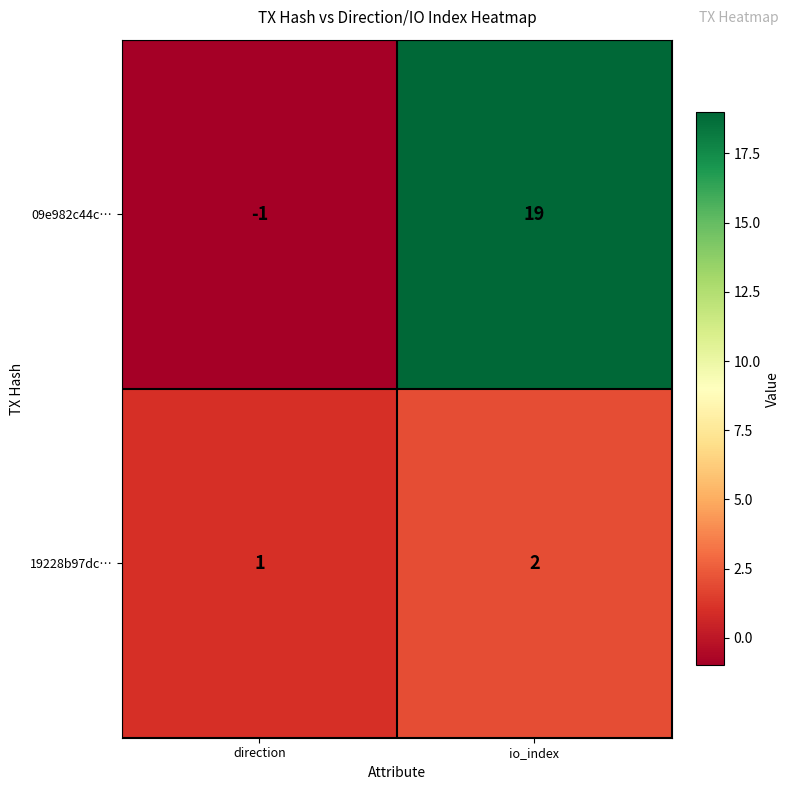

How many negative values does the 09e982c44c… series have?

1